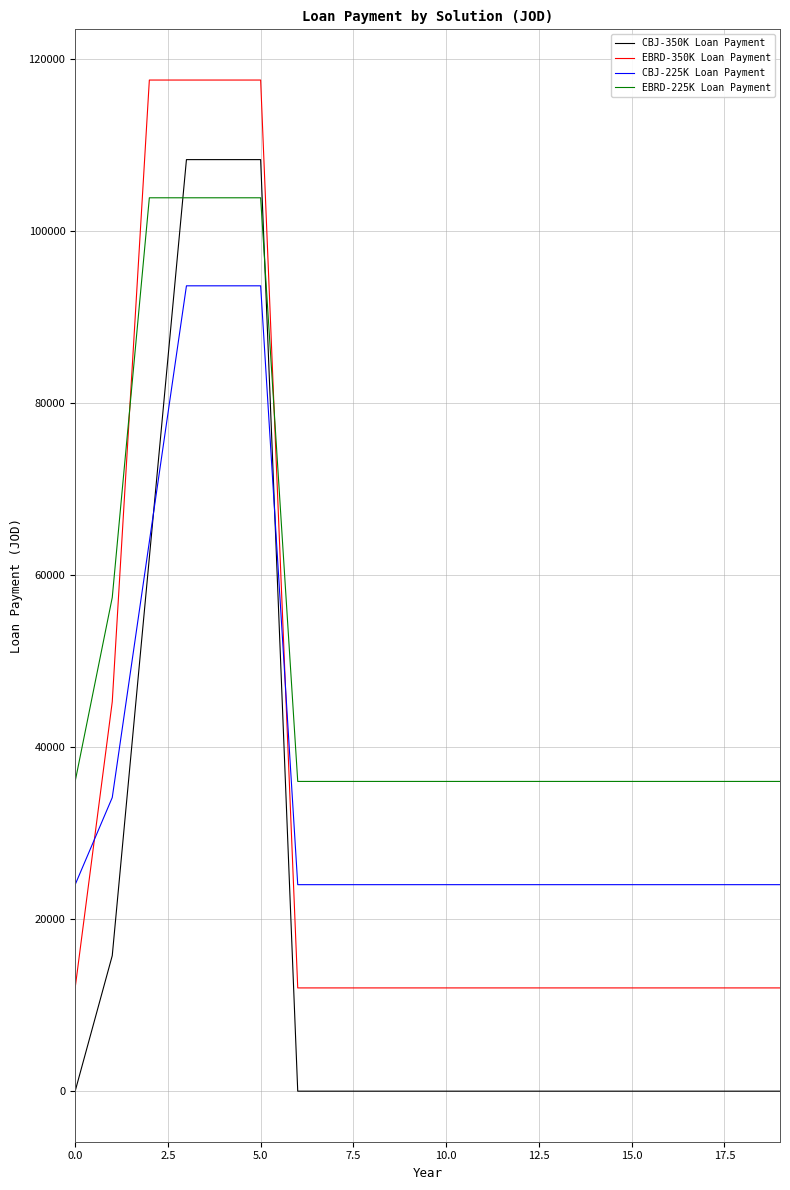

True or false: EBRD-225K Loan Payment and CBJ-350K Loan Payment cross at least once.

True